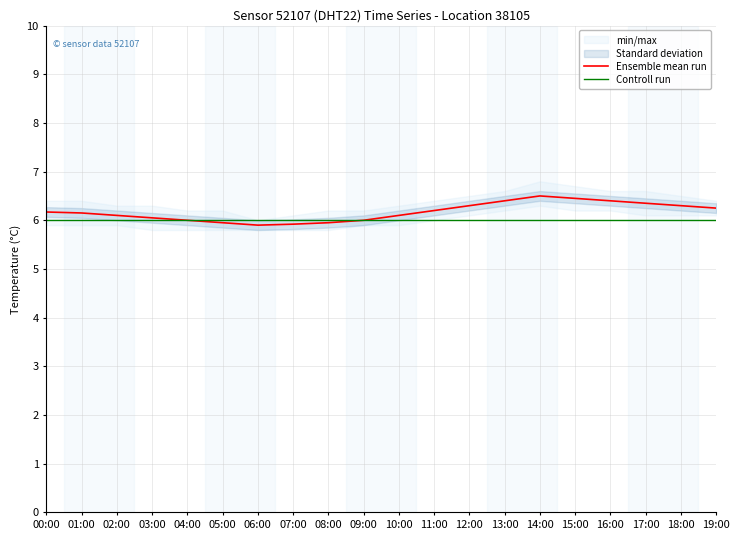

Is it true that Ensemble mean run equals 5.9 at 06:00?

True